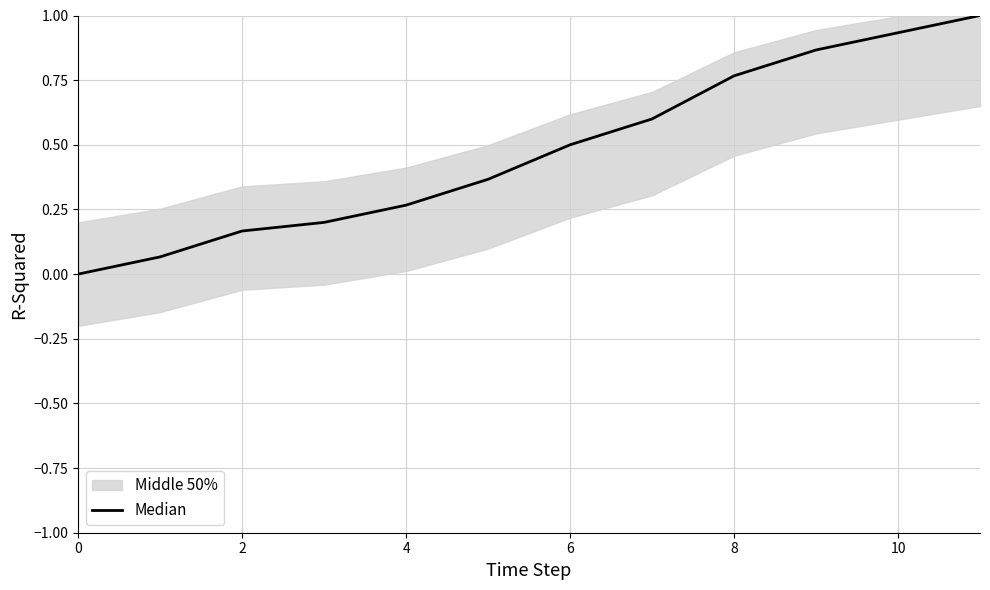

Reading left to right, transcribe all the data shown in this chart.

0.0	0.1	0.2	0.2	0.3	0.4	0.5	0.6	0.8	0.9	0.9	1.0